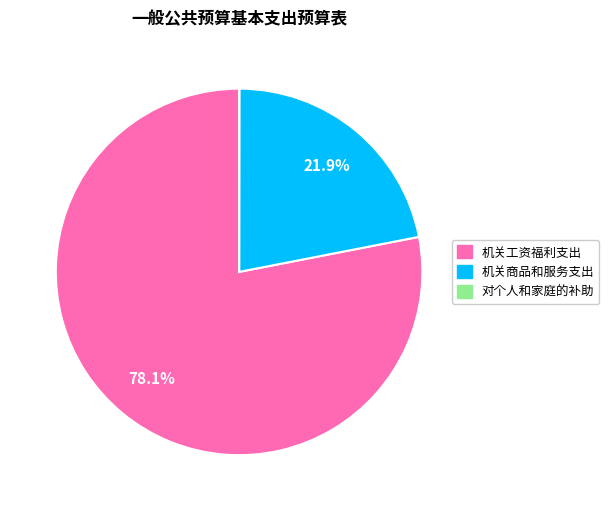

The 机关工资福利支出 slice represents 87% of the pie. True or false?

False